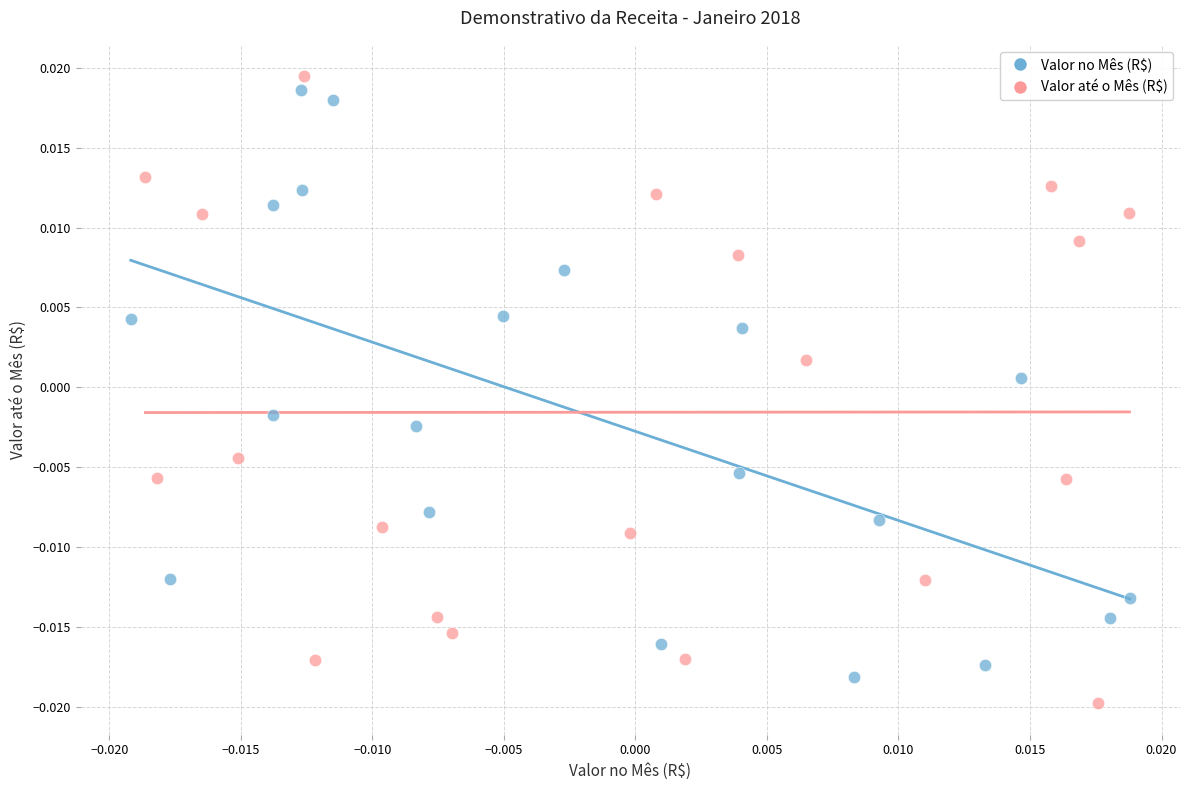

What are all the series names shown in the legend?

Valor no Mês (R$), Valor até o Mês (R$)